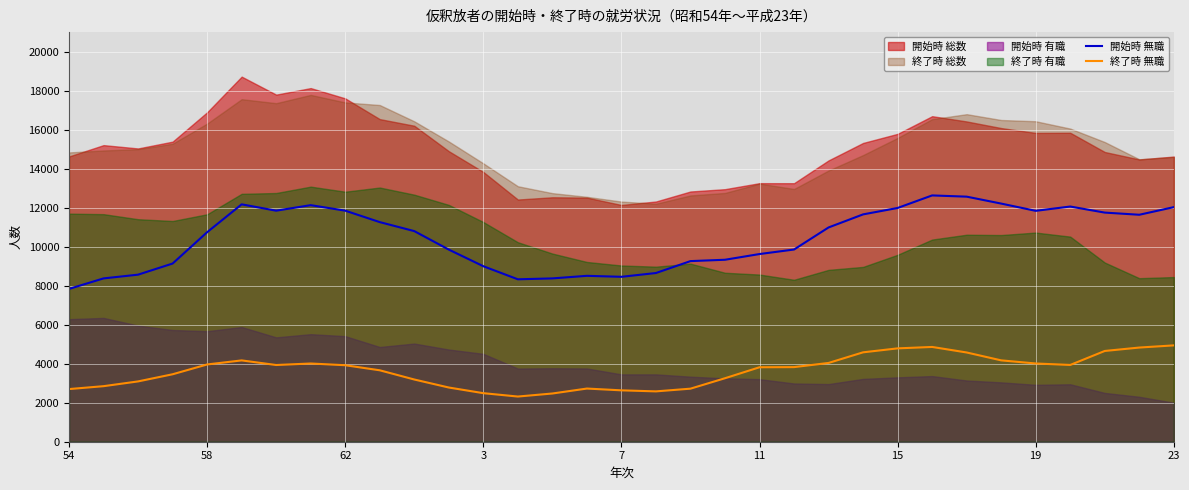

Reading right to left, extract all data points from this chart.

開始時 無職: 12027	11636	11747	12058	11837	12209	12564	12627	11984	11655	10985	9854	9622	9329	9260	8649	8455	8505	8373	8327	8997	9850	10798	11259	11846	12128	11845	12170	10741	9135	8565	8373	7835
終了時 無職: 4939	4828	4653	3936	4011	4171	4575	4859	4786	4583	4039	3825	3818	3255	2720	2581	2634	2726	2472	2316	2489	2779	3190	3662	3922	4010	3933	4169	3961	3458	3092	2848	2699